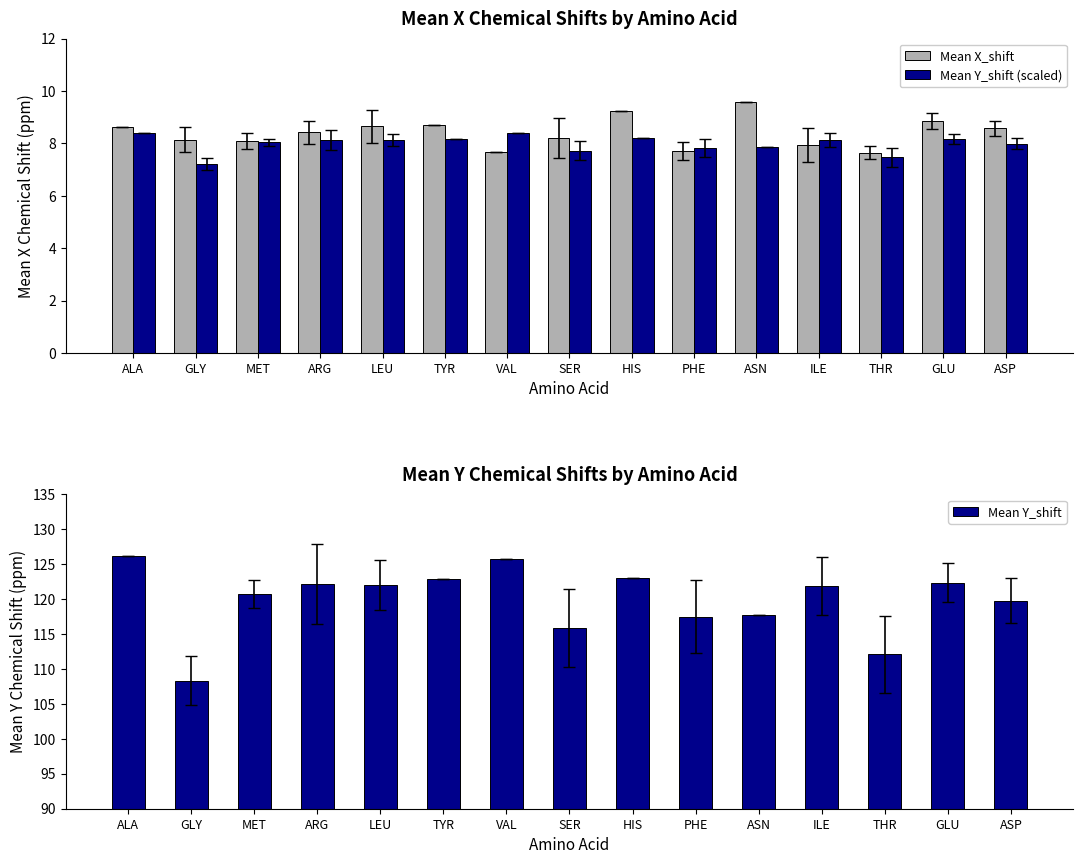

At which label is Mean Y_shift closest to 117?

PHE